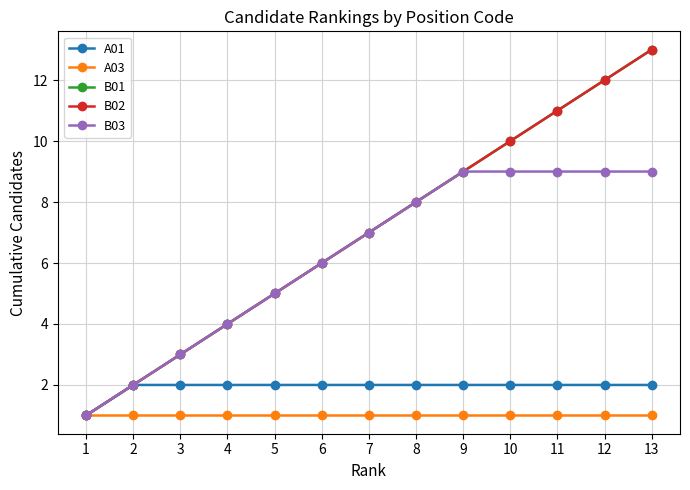

True or false: B01 and A01 cross at least once.

False